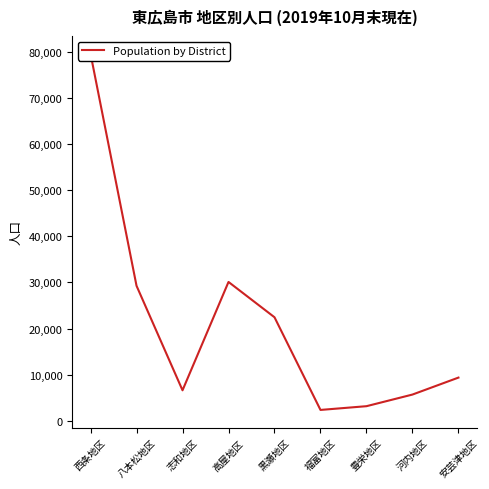

The chart shows a value of 6611 at 志和地区. True or false?

True